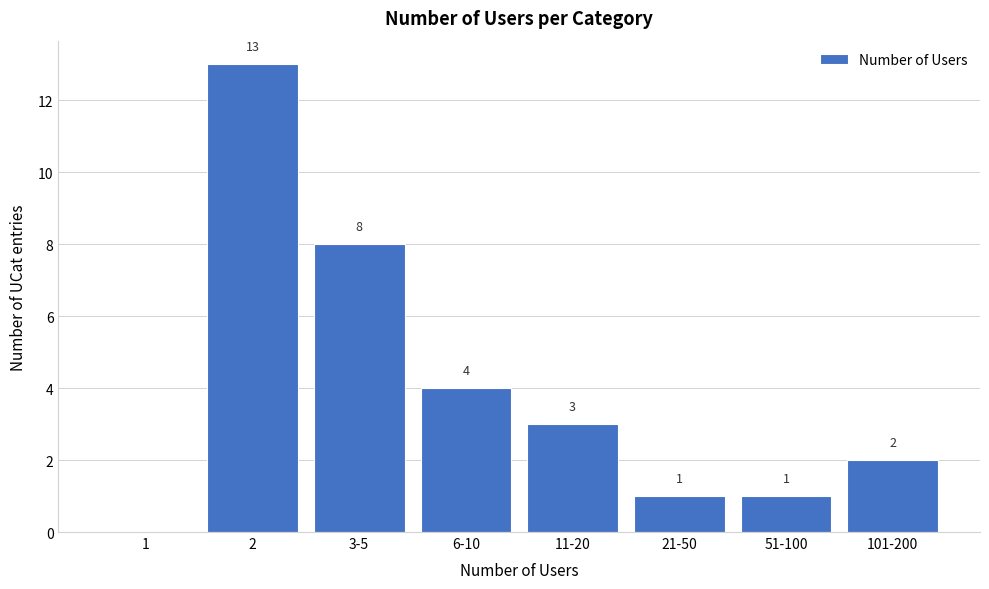

Reading left to right, list all the values displayed in this chart.

1=0	2=13	3-5=8	6-10=4	11-20=3	21-50=1	51-100=1	101-200=2